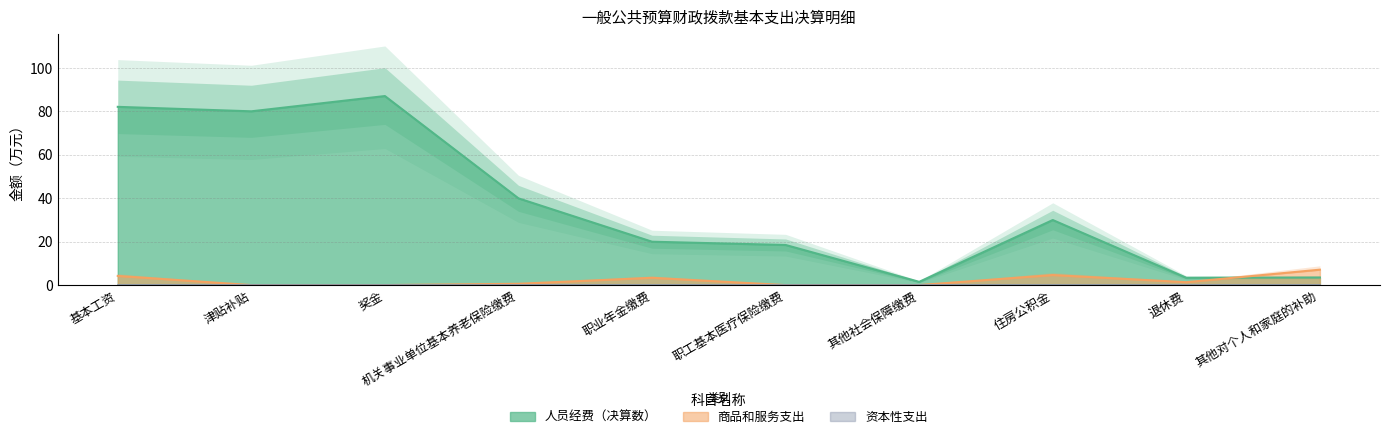

The value of 人员经费（决算数） at 津贴补贴 is 50.0. True or false?

False